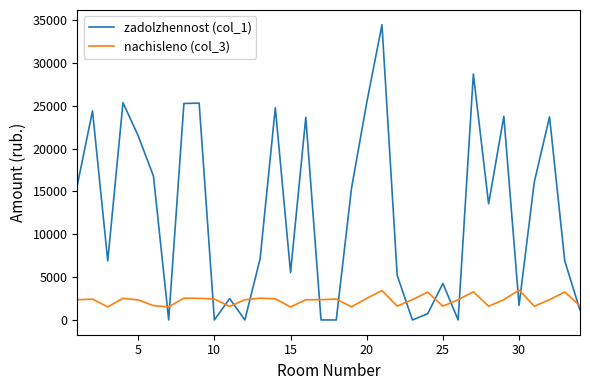

What is the average value of the zadolzhennost (col_1) series?

12517.3